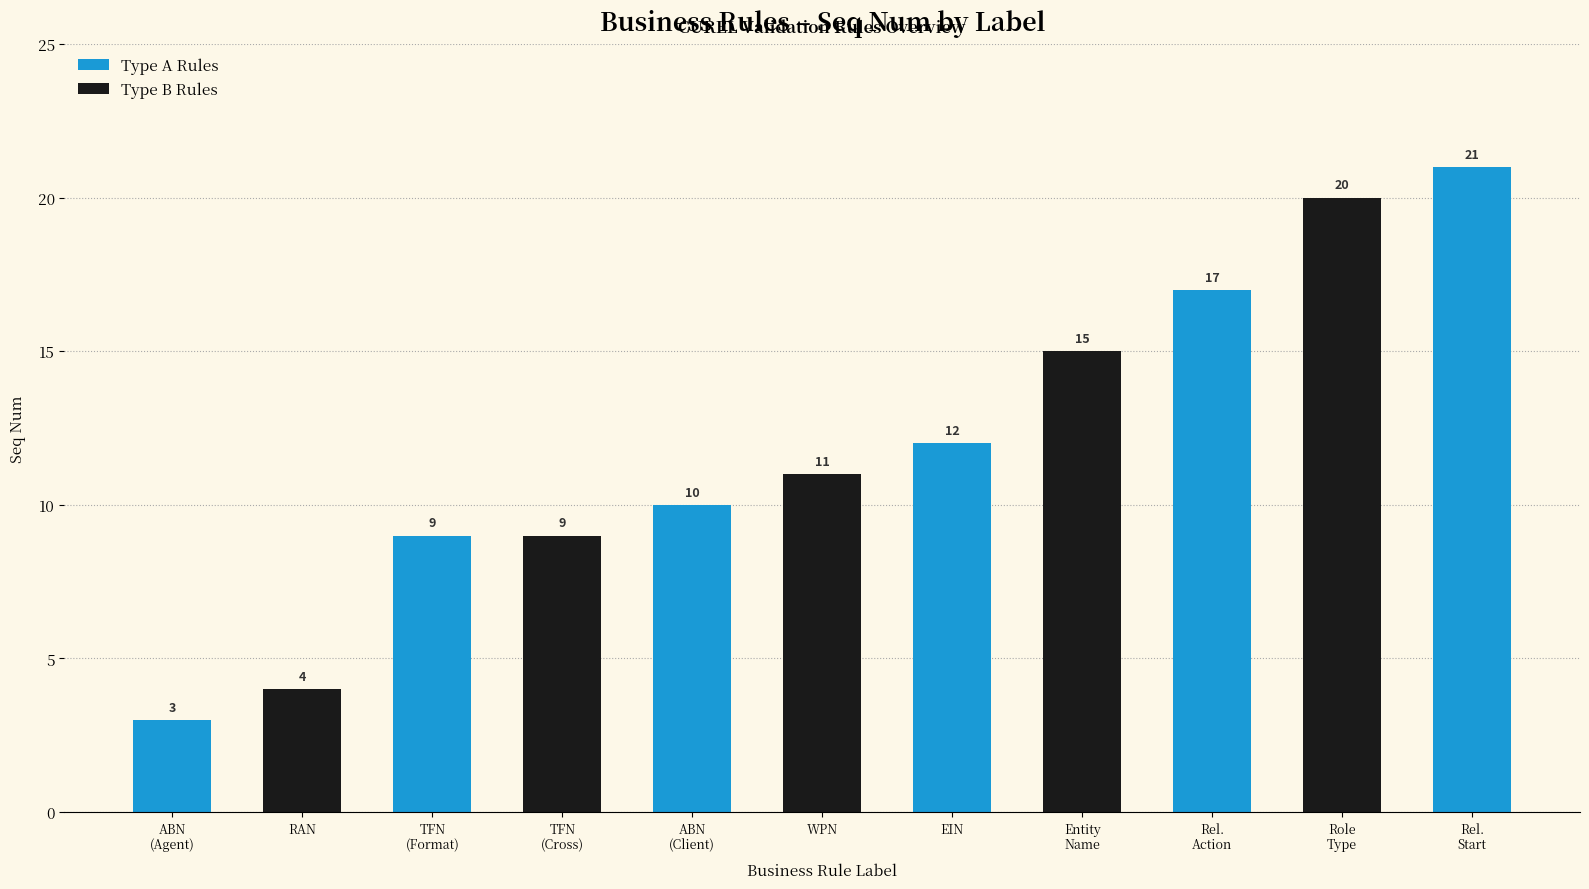

What is the ratio of the value at Australian Business Number (Client) to the value at Relationship update action?

0.6